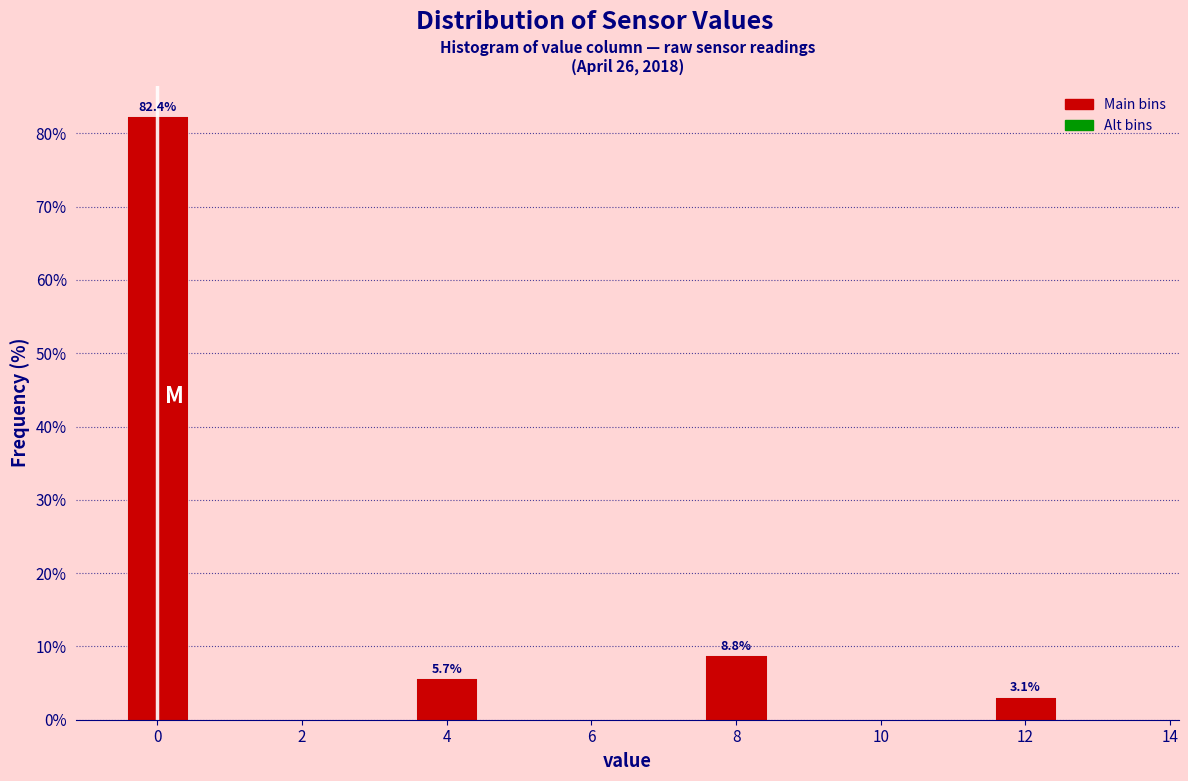

Which range on the x-axis has the tallest bar?

-0.5 to 0.5